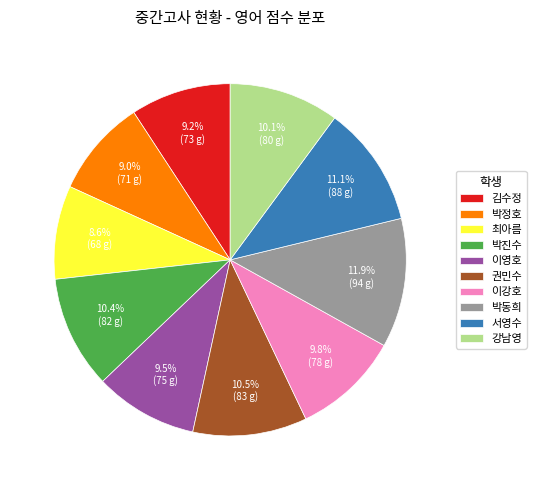

What percentage do 김수정 and 이영호 together represent?

18.7%